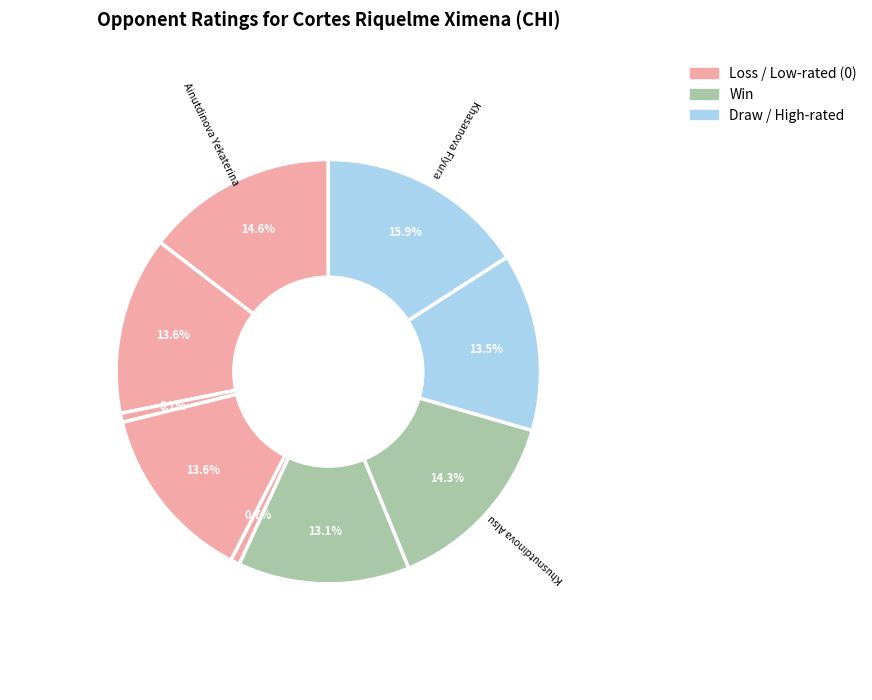

How many slices are in this pie chart?

9